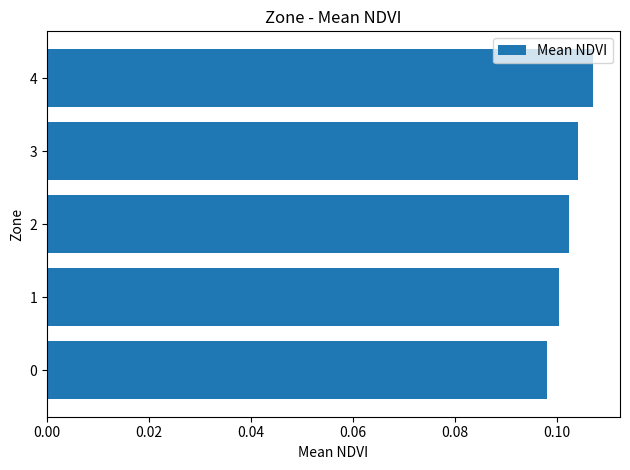

Count the values in the range 0 to 1.

5